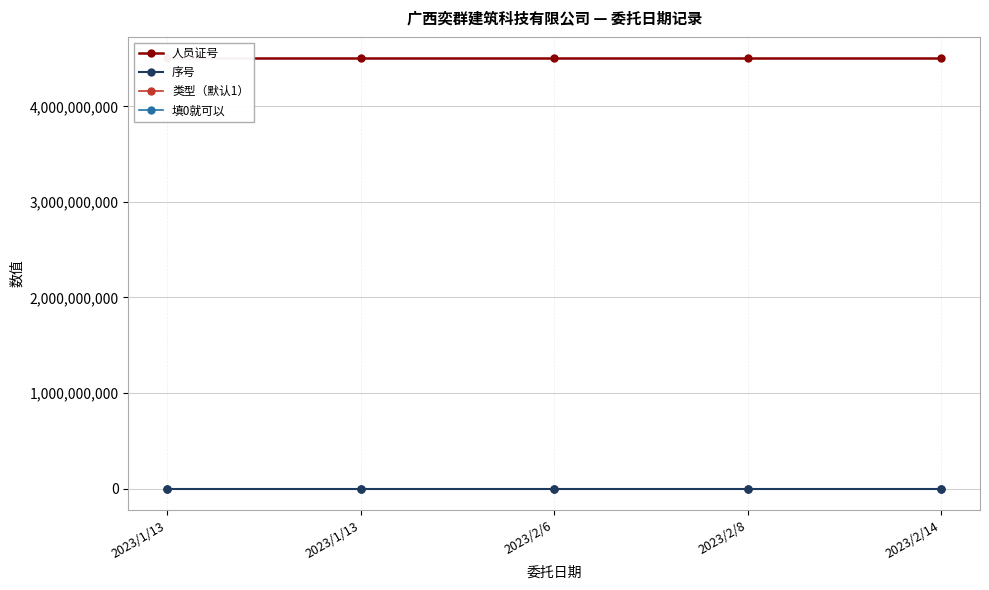

True or false: 填0就可以 and 类型（默认1） intersect in this chart.

False